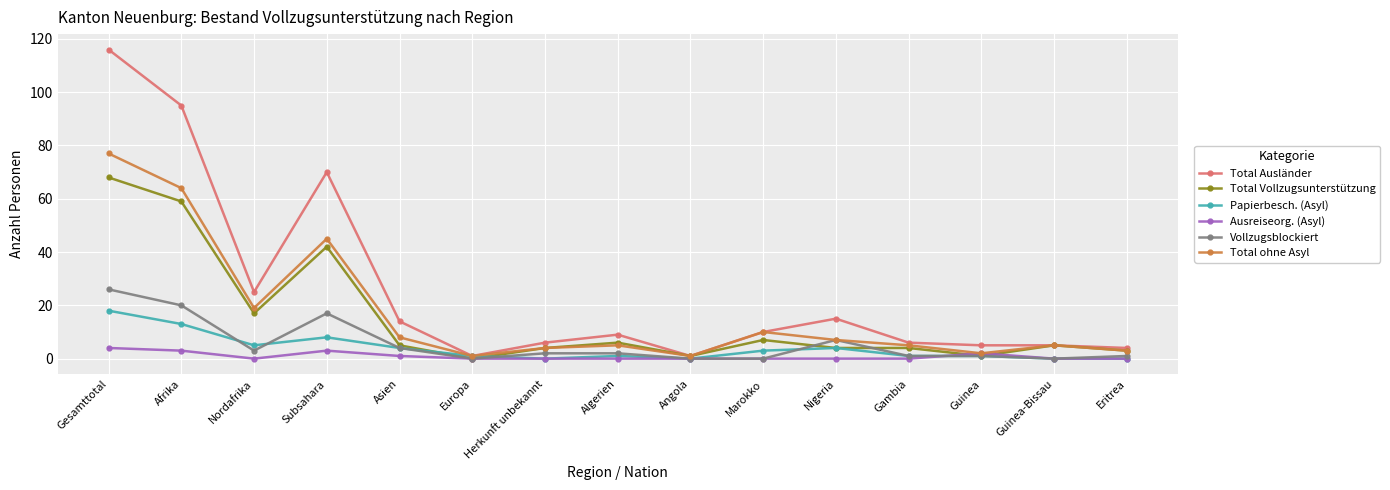

What are all the series names shown in the legend?

Total Ausländer, Total Vollzugsunterstützung, Papierbesch. (Asyl), Ausreiseorg. (Asyl), Vollzugsblockiert, Total ohne Asyl